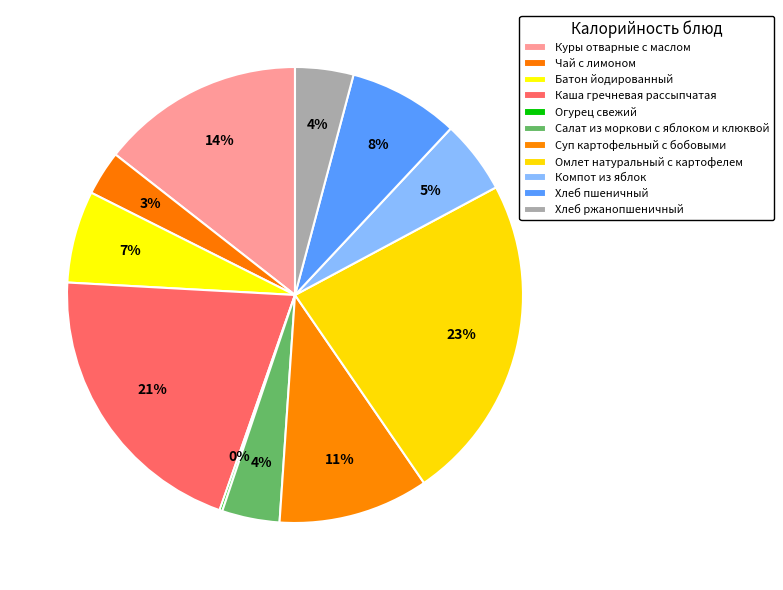

What is the change in value from Омлет натуральный с картофелем to Хлеб пшеничный?

-184.9